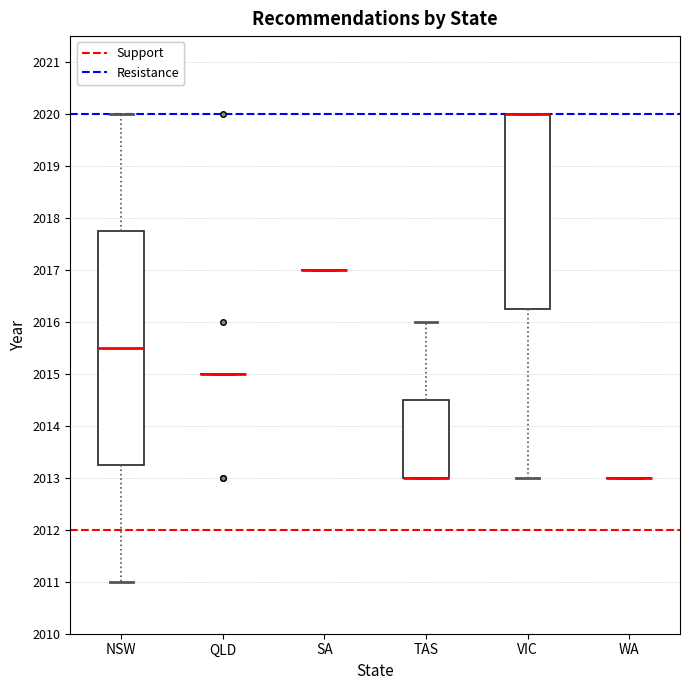

Reading left to right, transcribe this box plot: for each box, give where its median line is, the range the box spans, and where its two whiskers end, as read against the y-axis. The values are not printed on the chart, so give them approximately, as read against the axis.

NSW: median 2015.5, box 2013.3 to 2017.8, whiskers 2011.0 to 2020.0
QLD: box collapsed to a line at 2015.0, whiskers 2015.0 to 2015.0
SA: box collapsed to a line at 2017.0, whiskers 2017.0 to 2017.0
TAS: median 2013.0 (drawn on the box's lower edge), box 2013.0 to 2014.5, whiskers 2013.0 to 2016.0
VIC: median 2020.0 (drawn on the box's upper edge), box 2016.3 to 2020.0, whiskers 2013.0 to 2020.0
WA: box collapsed to a line at 2013.0, whiskers 2013.0 to 2013.0